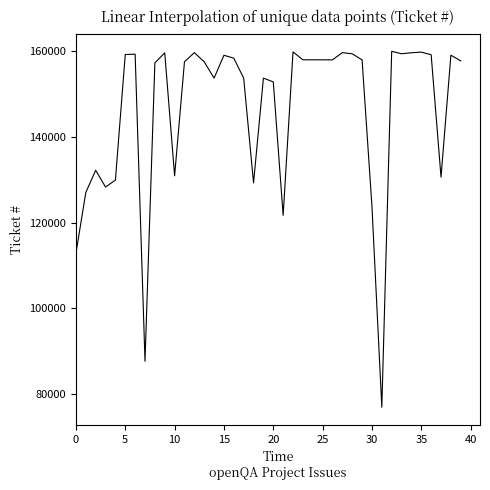

What is the greatest value displayed?

159975